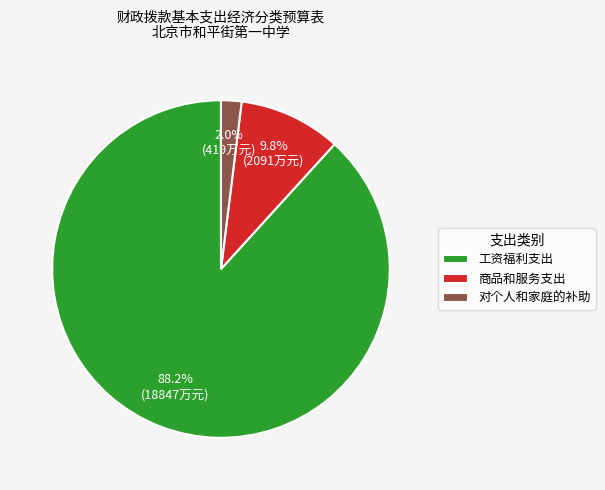

The 对个人和家庭的补助 slice represents 14% of the pie. True or false?

False